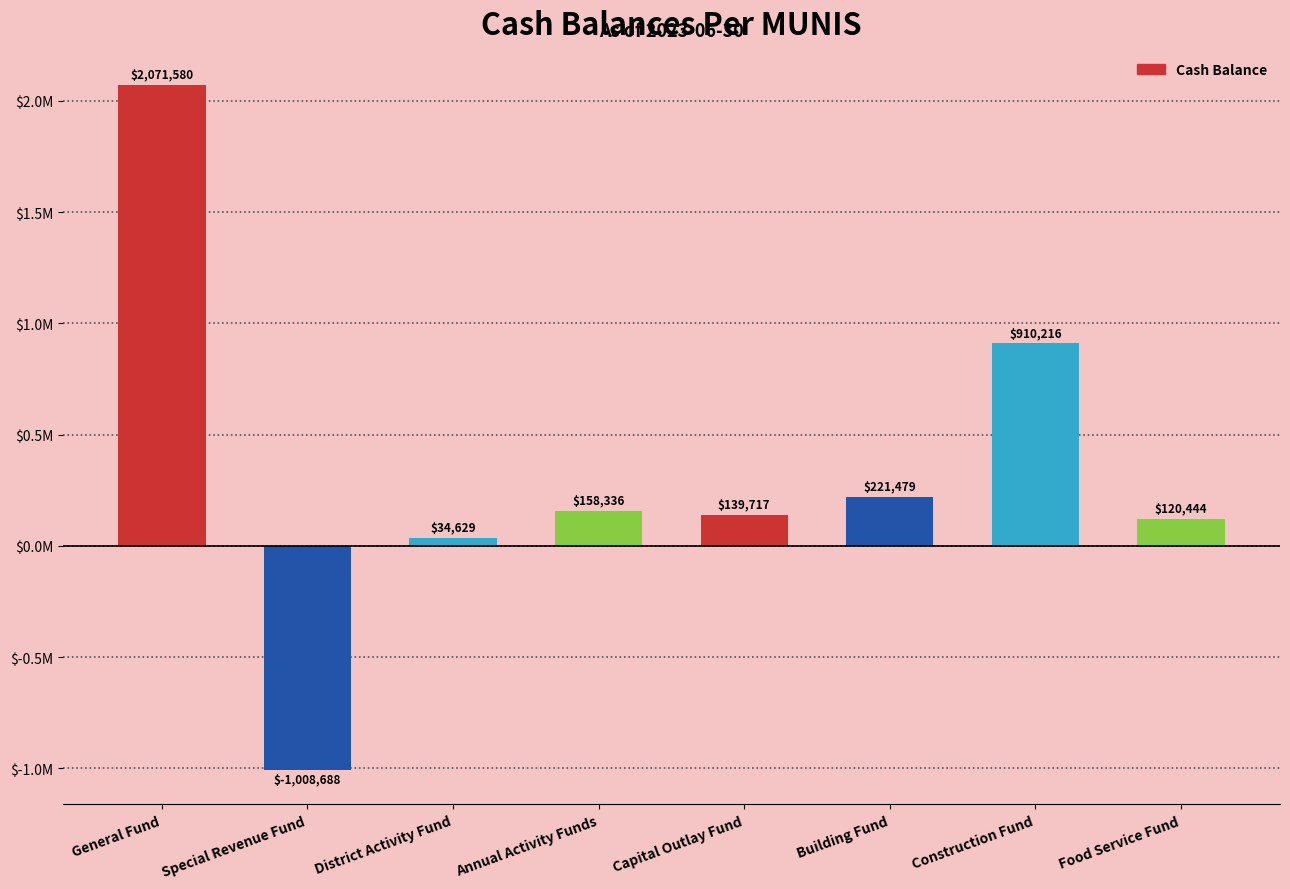

List the labels in order of value, largest first.

General Fund, Construction Fund, Building Fund, Annual Activity Funds, Capital Outlay Fund, Food Service Fund, District Activity Fund, Special Revenue Fund